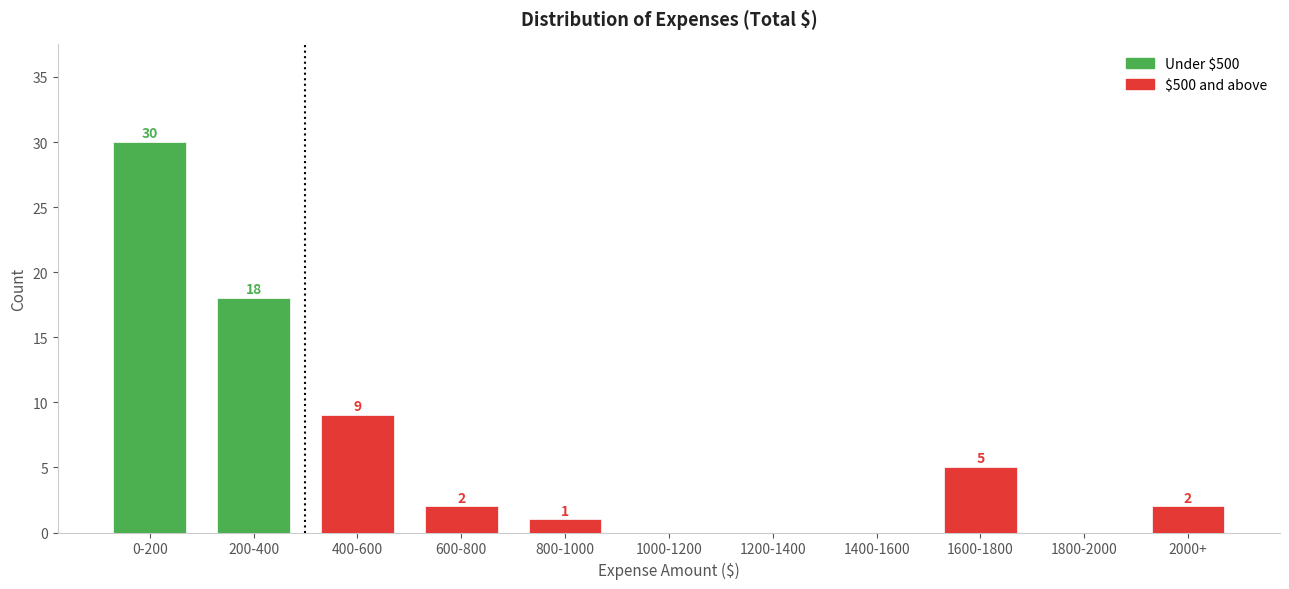

Reading left to right, what are all the values shown in this chart?

0-200=30	200-400=18	400-600=9	600-800=2	800-1000=1	1000-1200=0	1200-1400=0	1400-1600=0	1600-1800=5	1800-2000=0	2000+=2